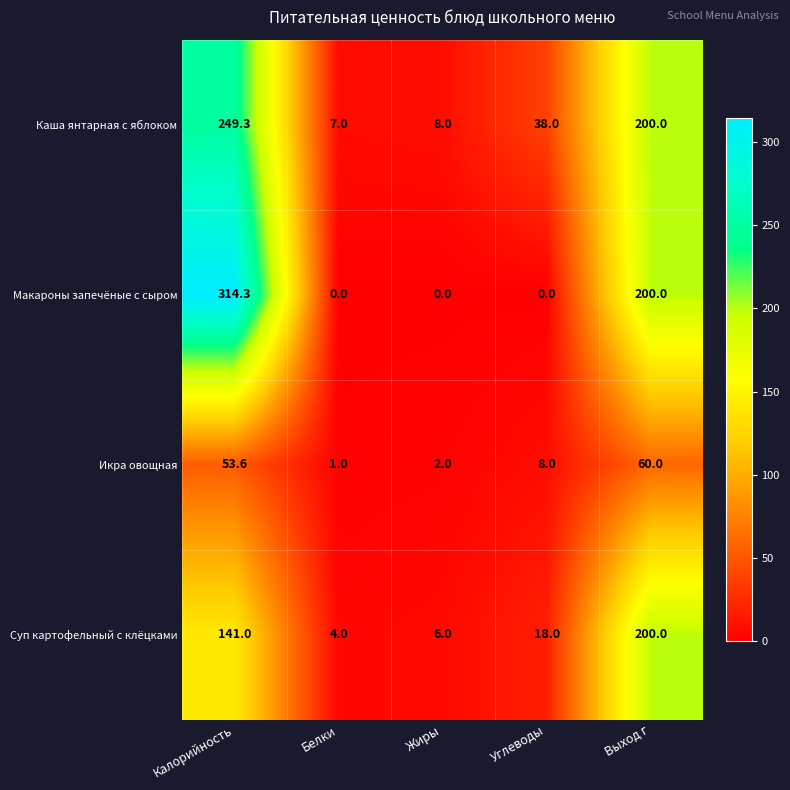

At which label does Макароны запечёные с сыром reach its peak?

Калорийность